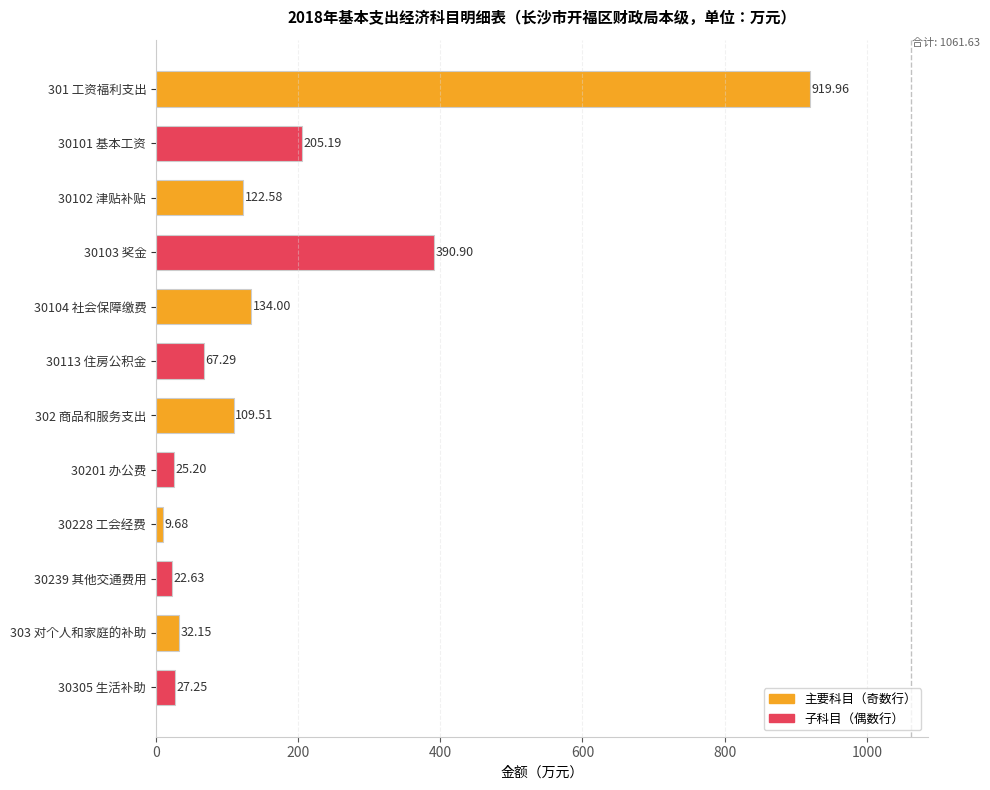

Between 30101 基本工资 and 30104 社会保障缴费, which is larger?

30101 基本工资